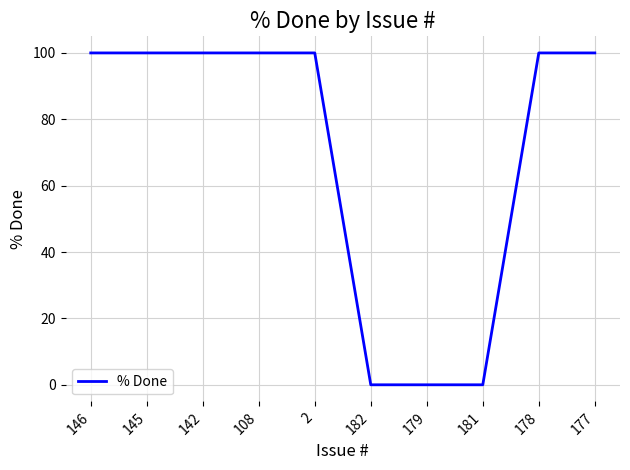

How many lines are shown in the chart?

1